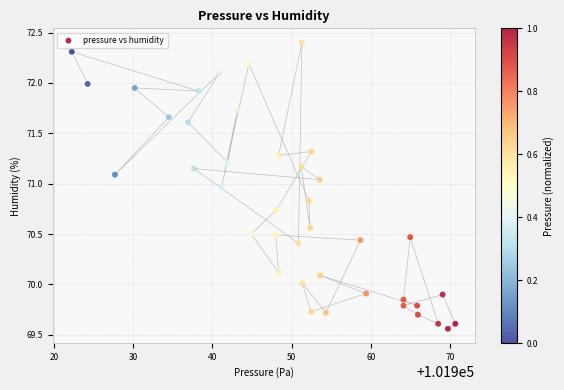

What is the range of X values (max minus min)?

48.4